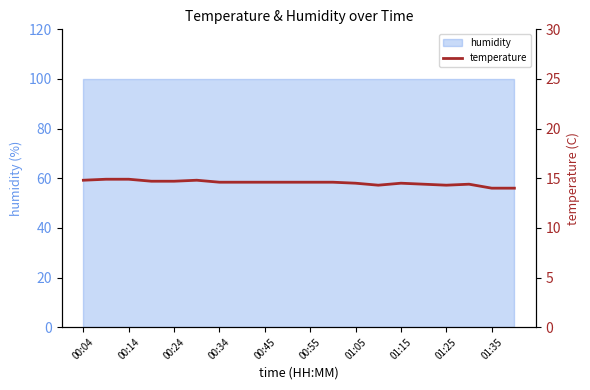

What position from the right is 00:34?

17